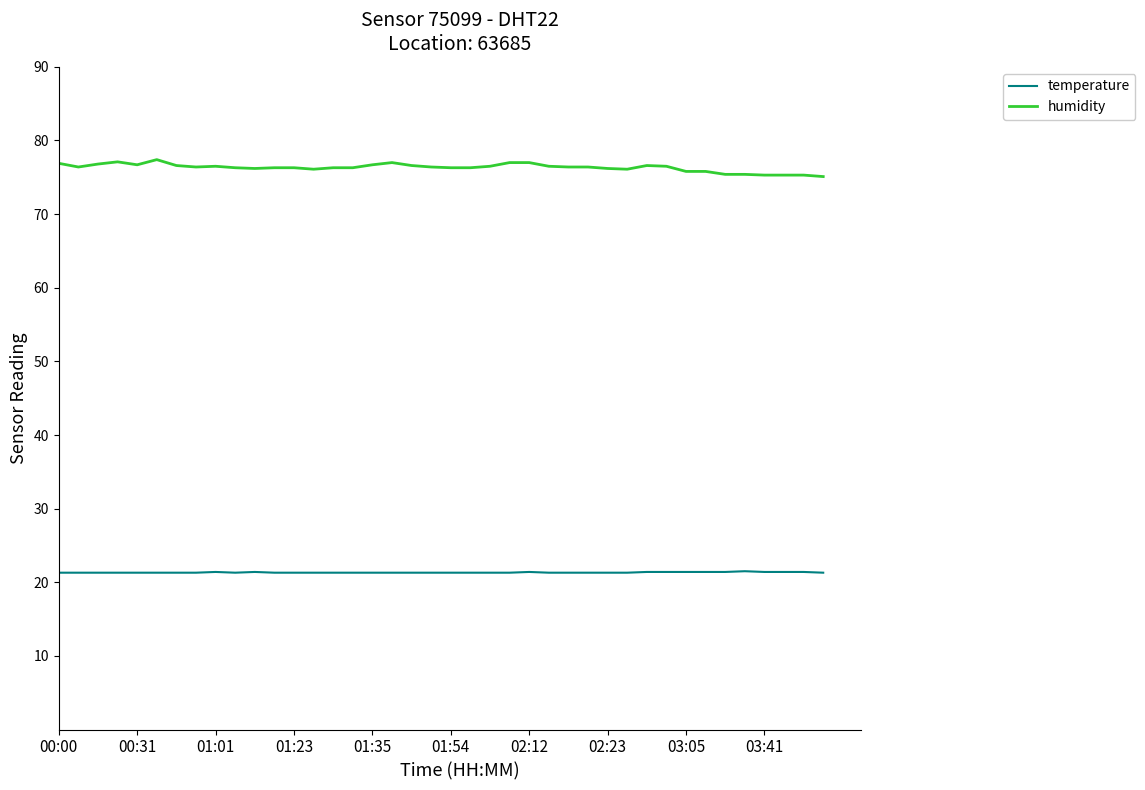

True or false: temperature and humidity cross at least once.

False